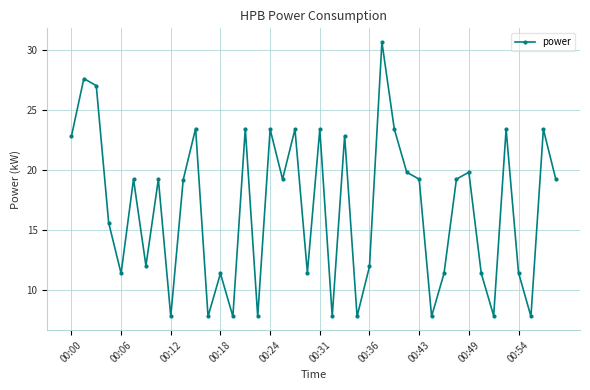

What is the smallest value displayed?

7.8